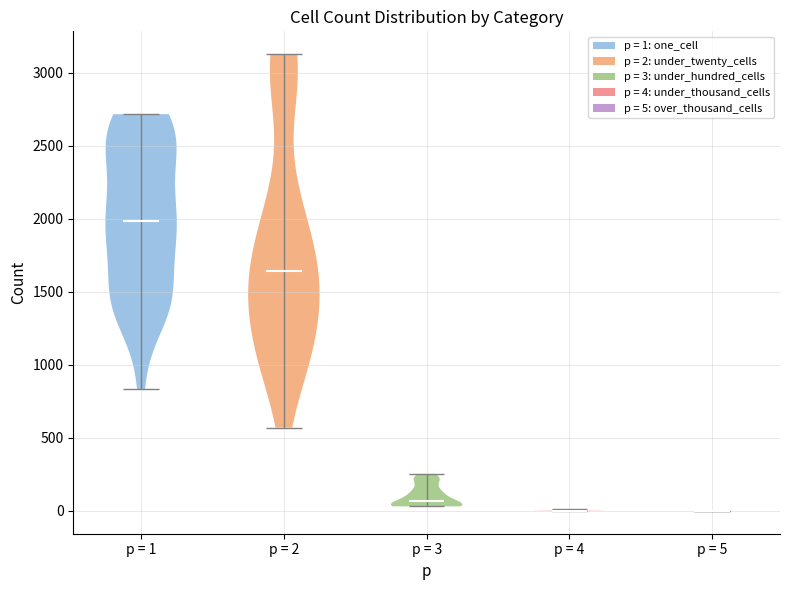

What is the lowest point the violin for p = 1 reaches on the y-axis? The values are not printed on the chart, so give them approximately, as read against the axis.

850